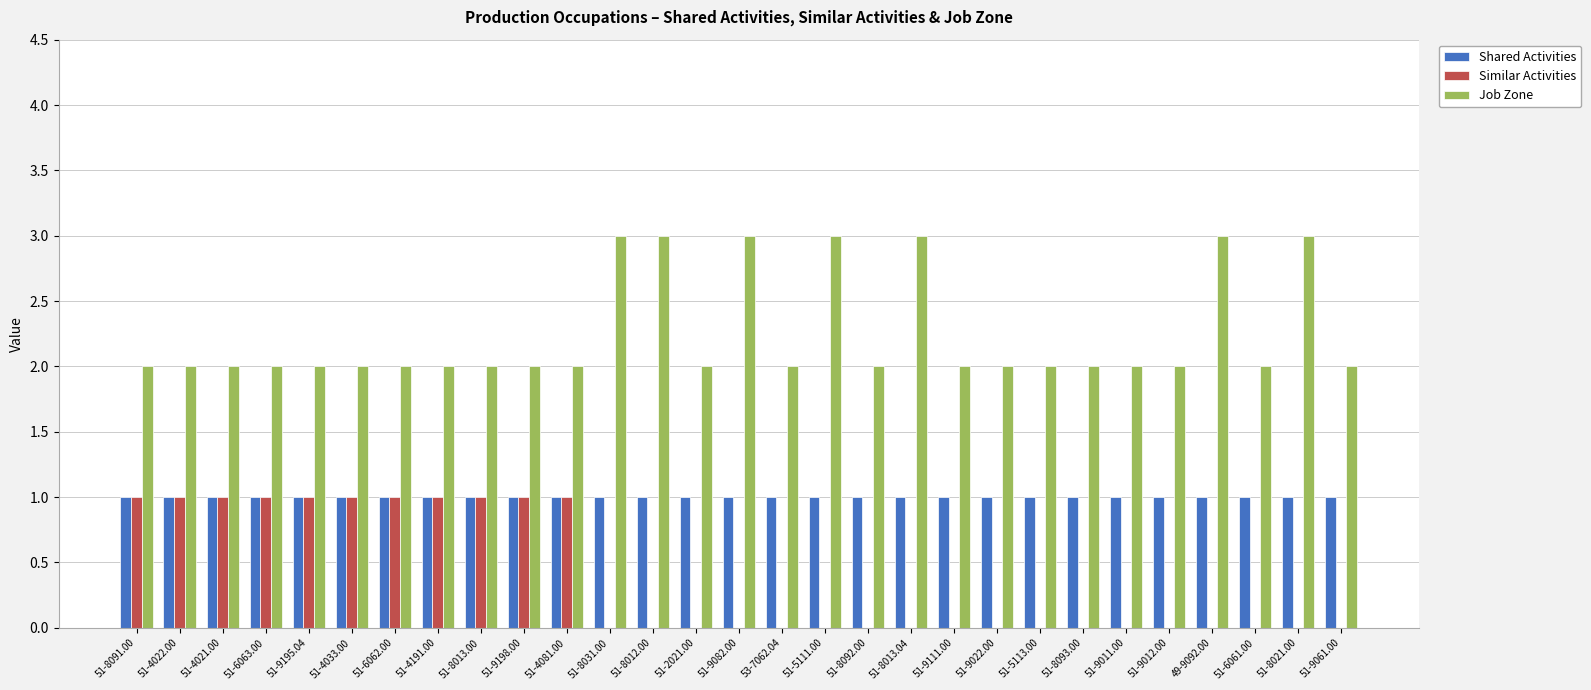

Which series changed the most between 51-9198.00 and 51-5113.00?

Similar Activities